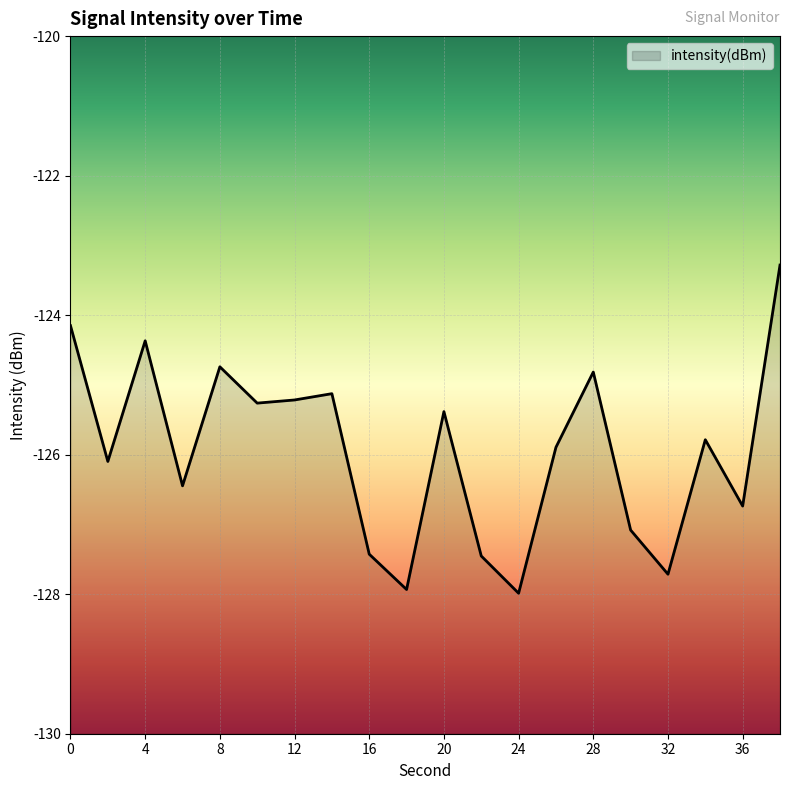

How many data points are above -125?

5